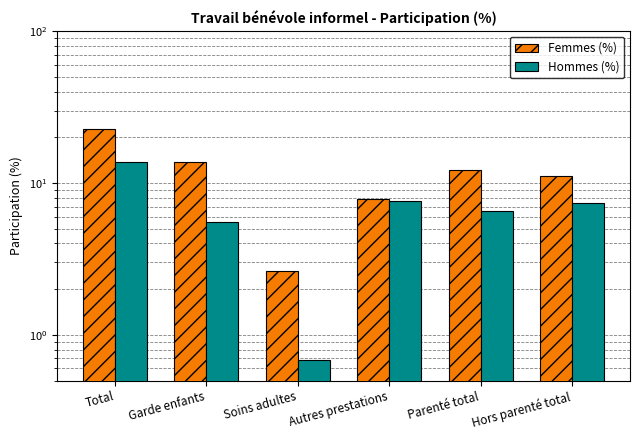

Reading left to right, extract all data points from this chart.

Femmes (%): Total=22.8	Garde enfants=13.8	Soins adultes=2.6	Autres prestations=7.9	Parenté total=12.2	Hors parenté total=11.2
Hommes (%): Total=13.7	Garde enfants=5.5	Soins adultes=0.7	Autres prestations=7.6	Parenté total=6.6	Hors parenté total=7.3